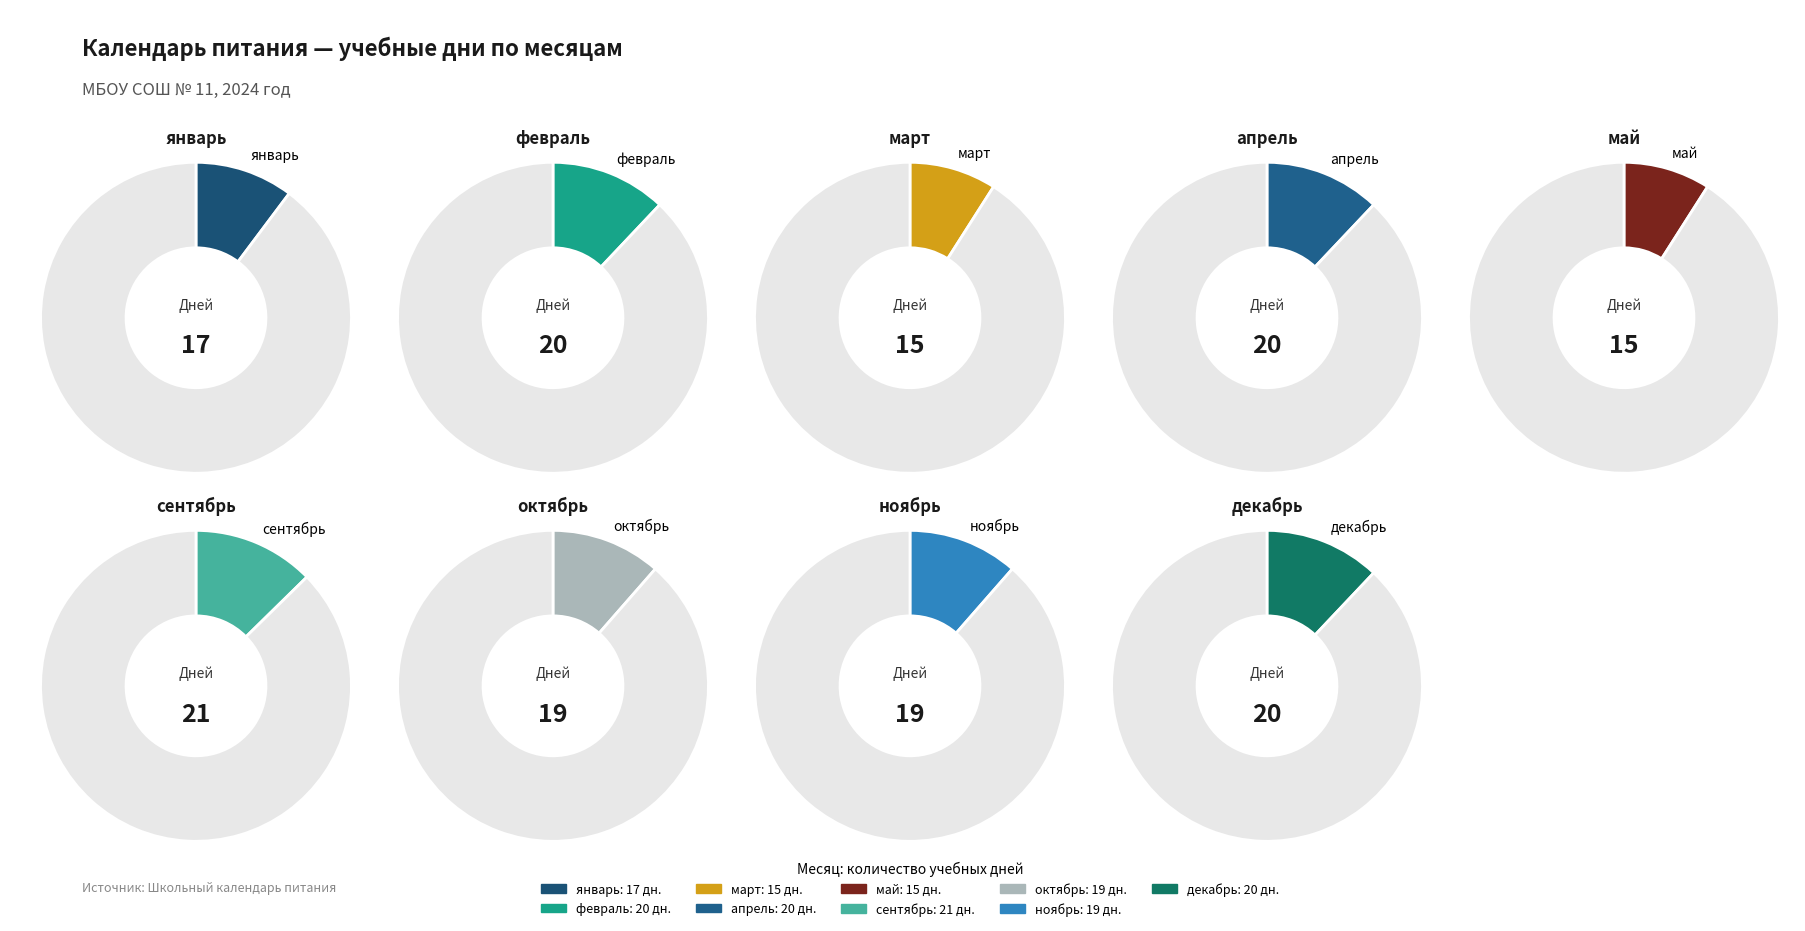

What percentage do март and февраль together represent?

21.1%